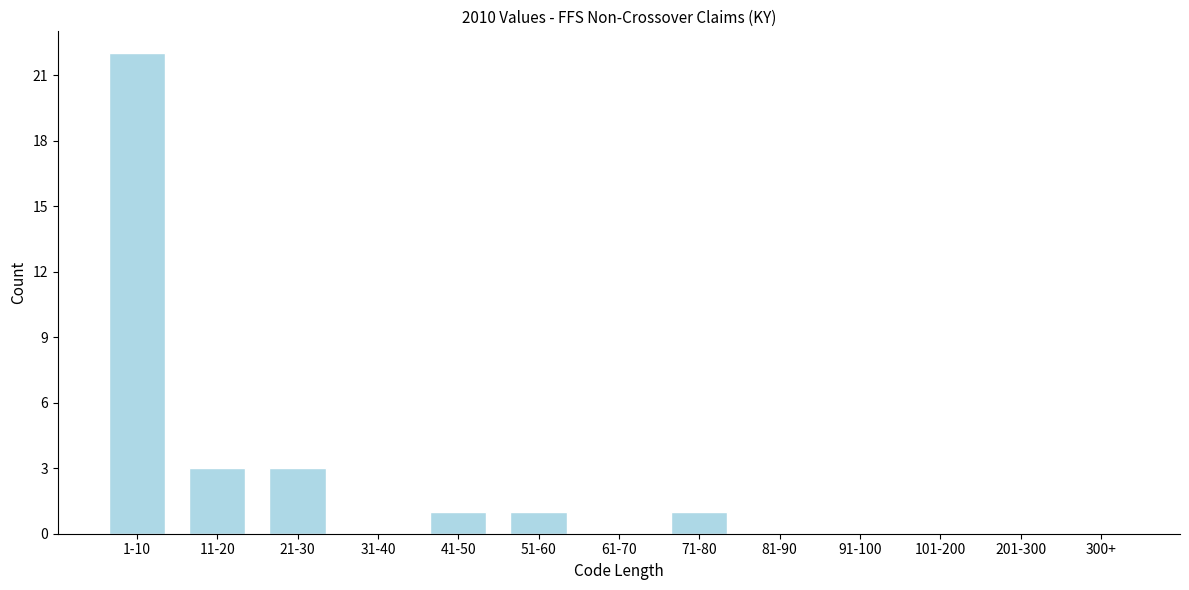

Reading left to right, what are all the values shown in this chart?

1-10=22	11-20=3	21-30=3	31-40=0	41-50=1	51-60=1	61-70=0	71-80=1	81-90=0	91-100=0	101-200=0	201-300=0	300+=0